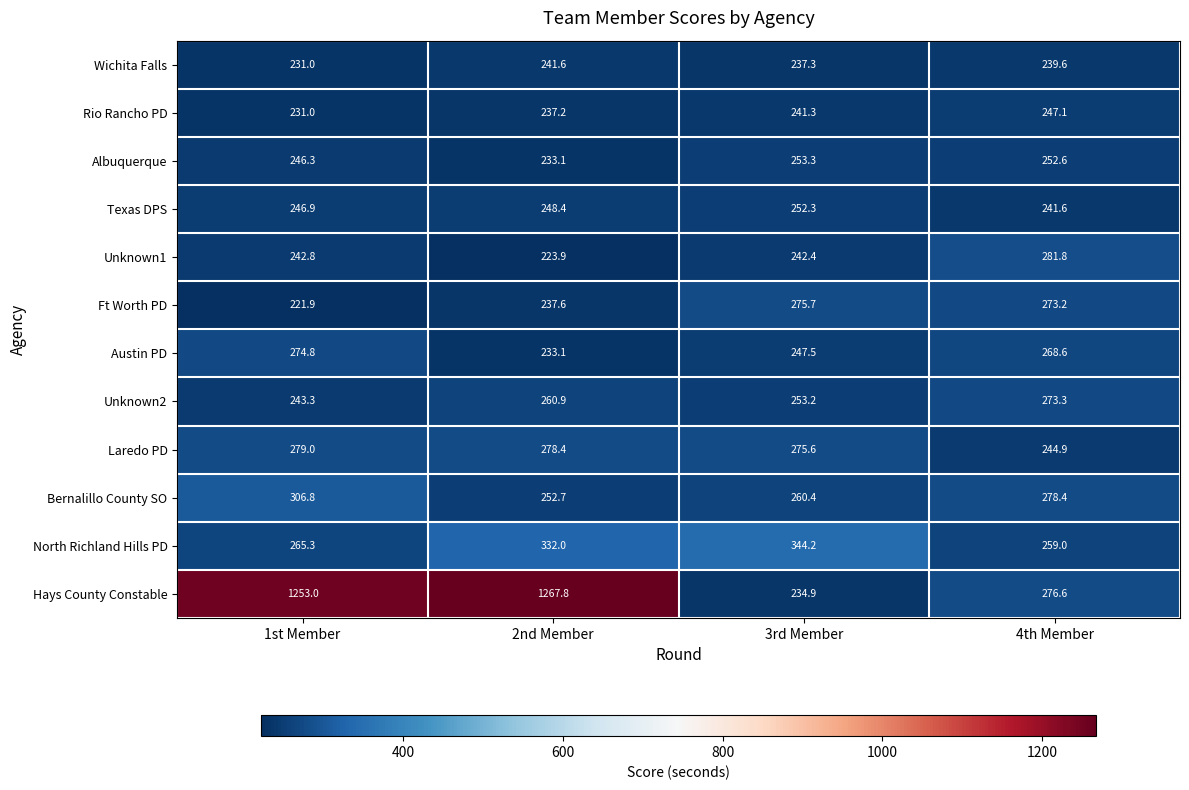

The value of Unknown1 at 3rd Member is 367.7. True or false?

False